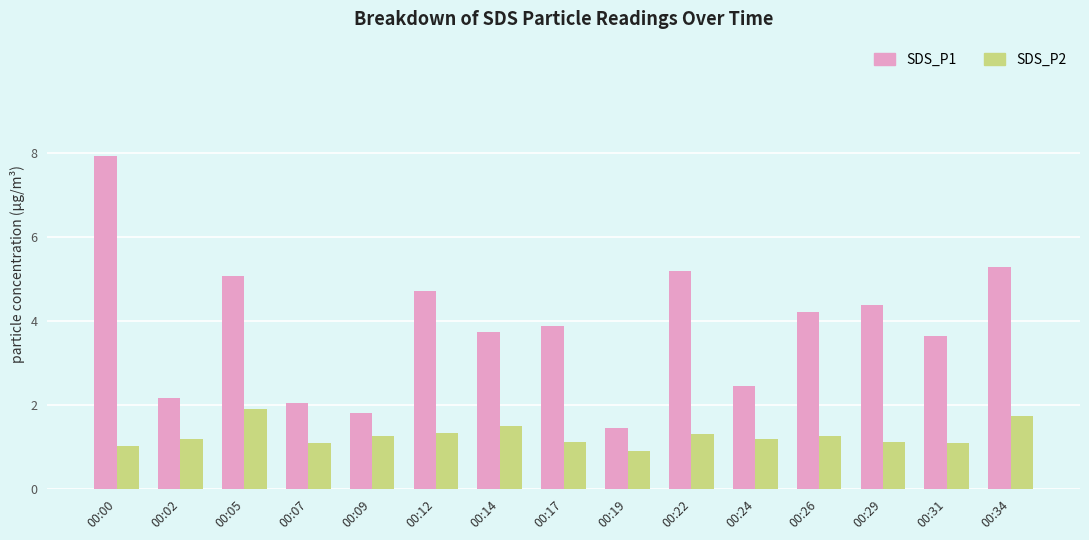

Read the SDS_P1 value at 00:22.

5.2